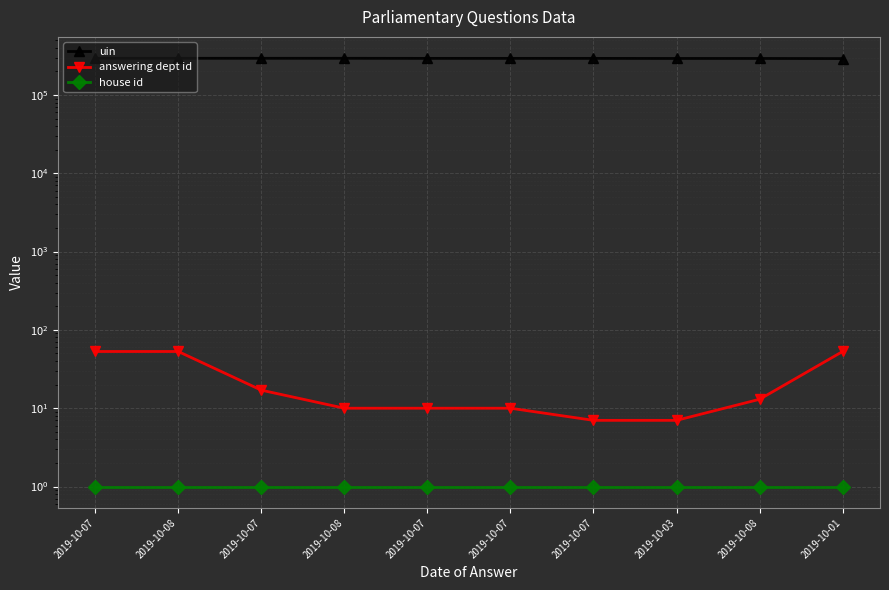

At which category does uin reach its first local valley?

2019-10-07